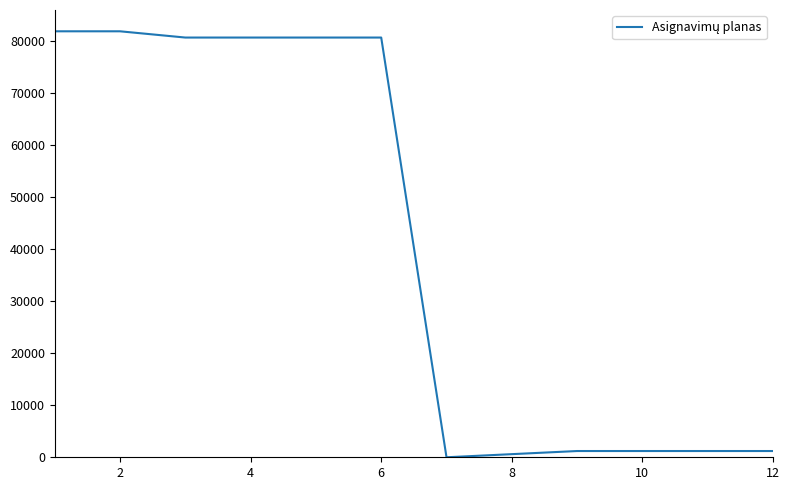

What is the average value?

44618